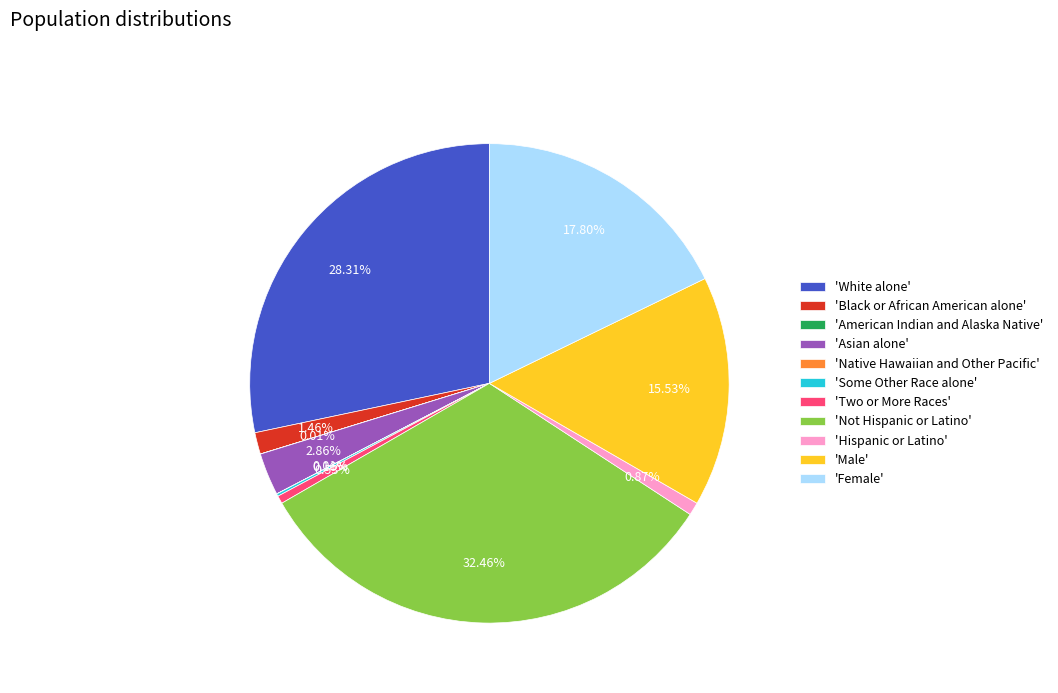

Which slice is the largest?

'Not Hispanic or Latino'